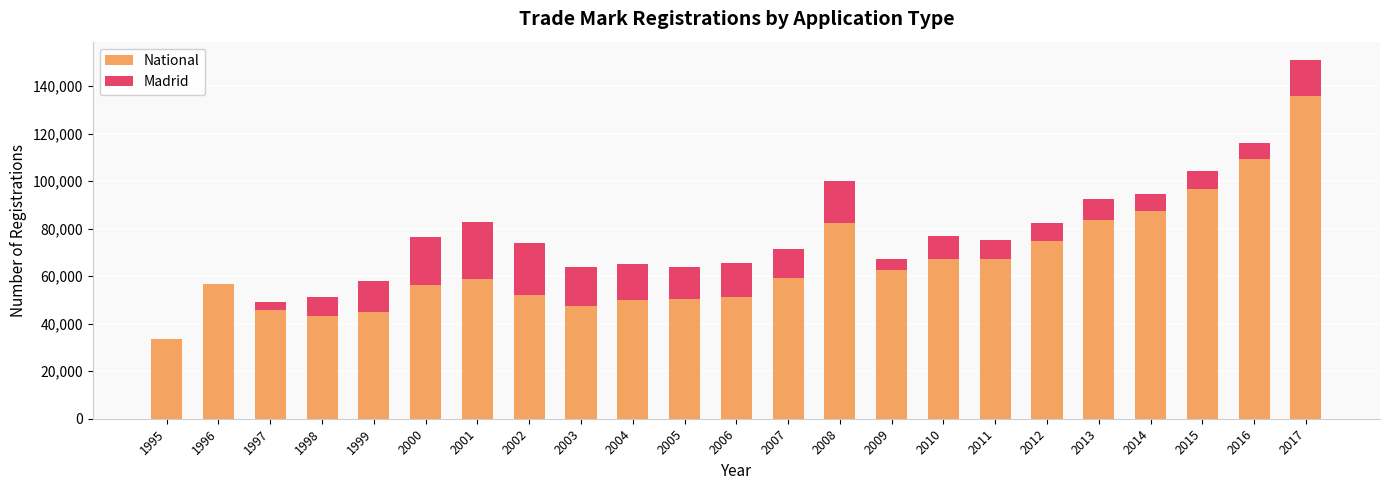

At which category is the sum across all series the highest?

2017